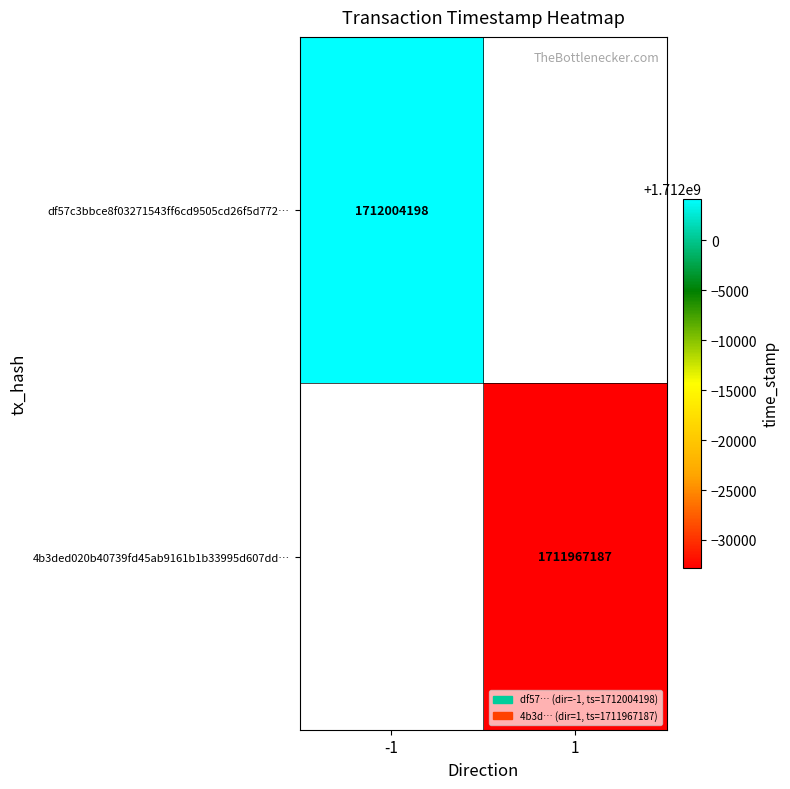

Which category has the highest value across all series?

-1